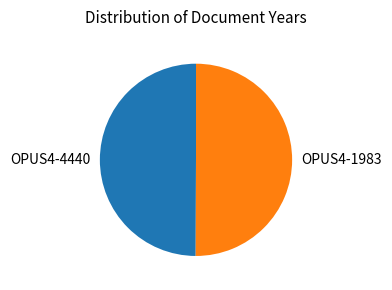

True or false: OPUS4-4440 accounts for 40% of the total.

False